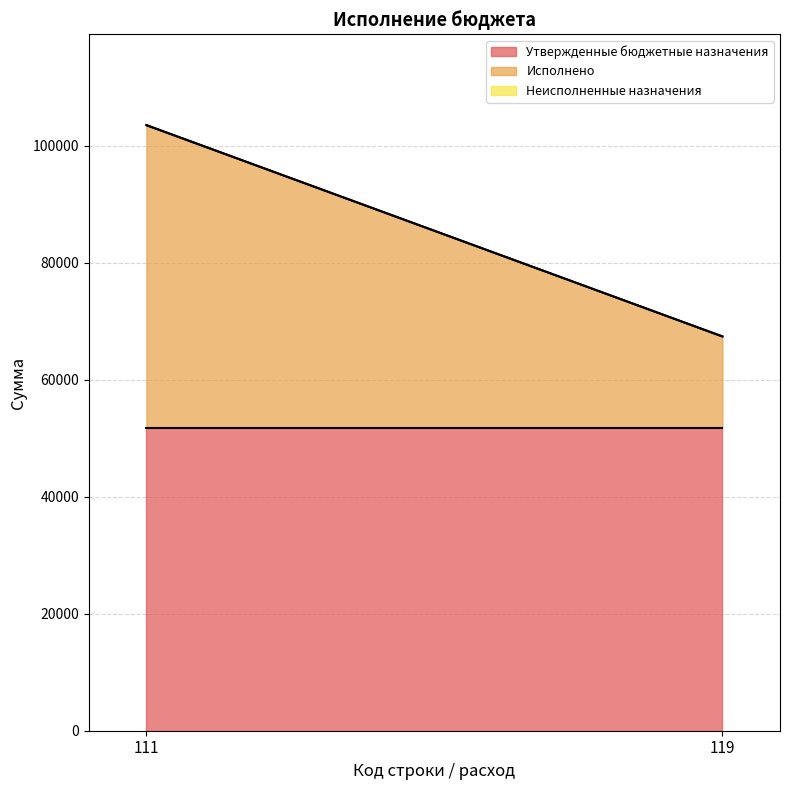

Does the chart display data point markers on the line(s)?

No